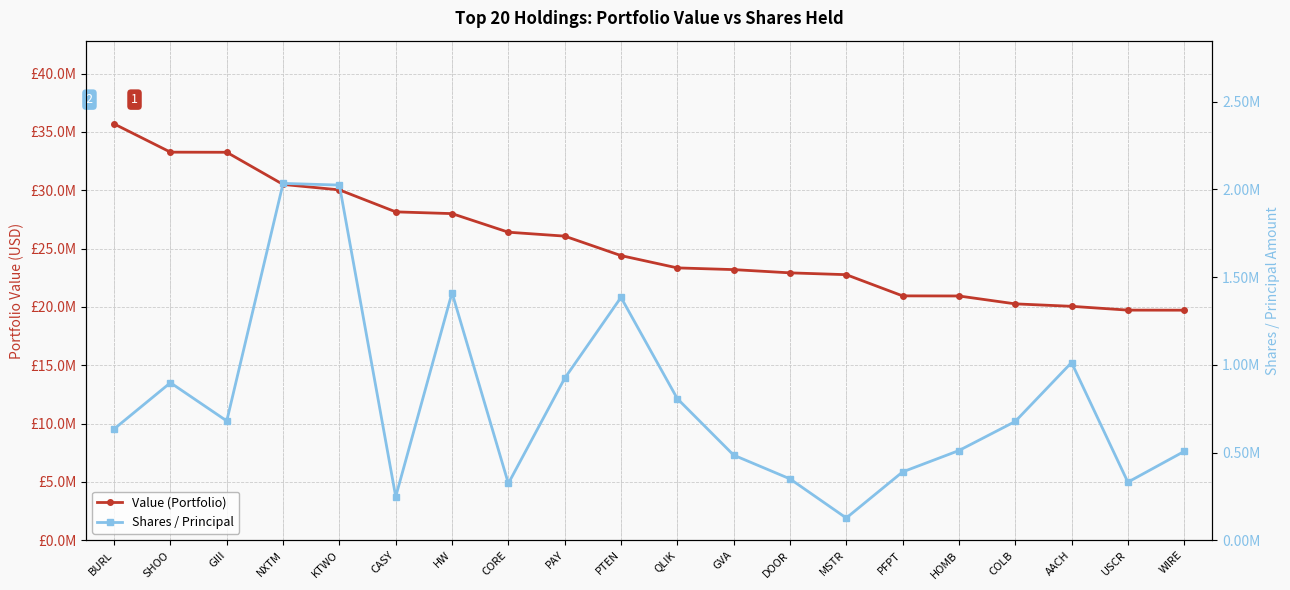

What is the label of the 12th point from the right?

PAY